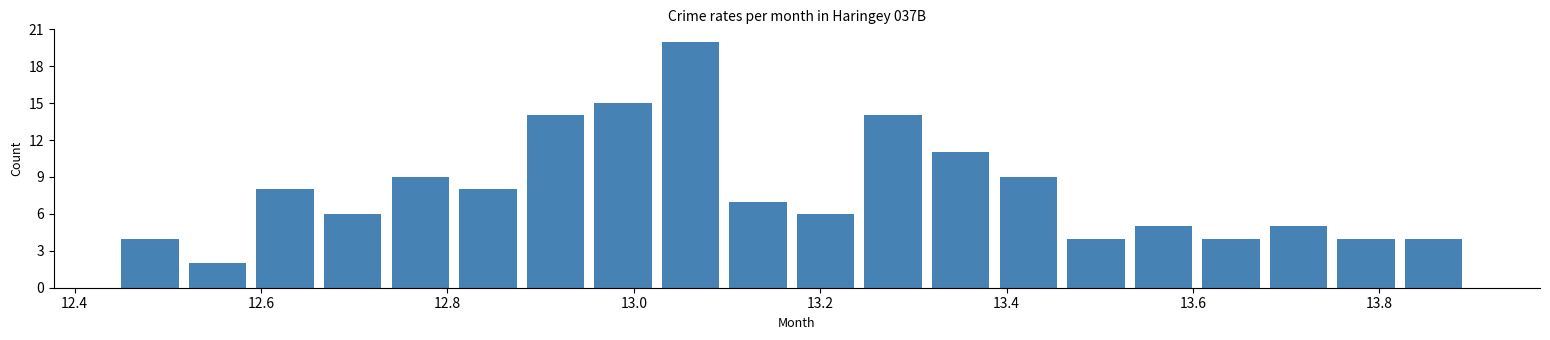

Read against the x-axis, roughly where is the centre of the tallest bar?

13.06